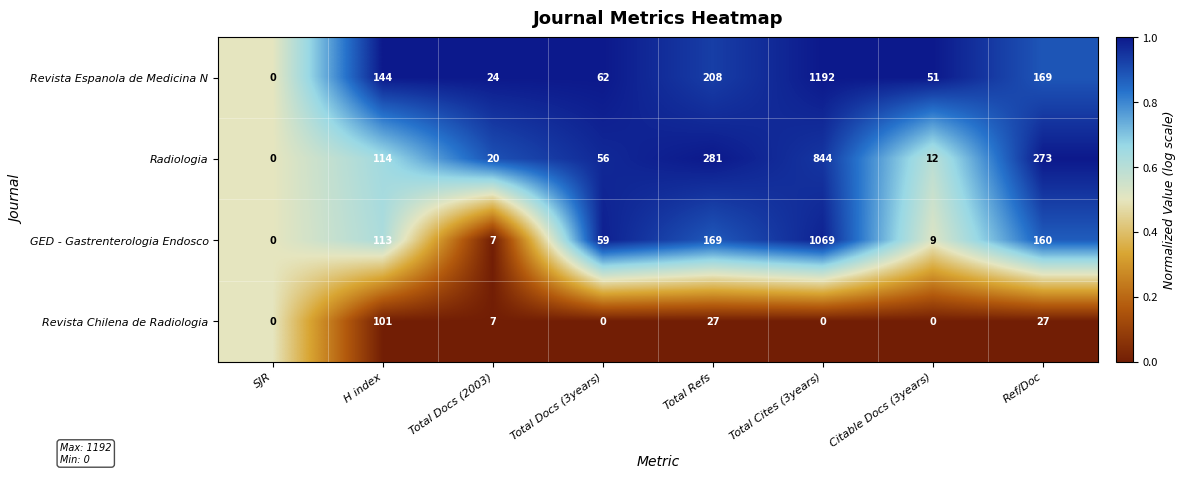

What is the difference between the Radiologia values at Citable Docs (3years) and Total Docs (2003)?

8